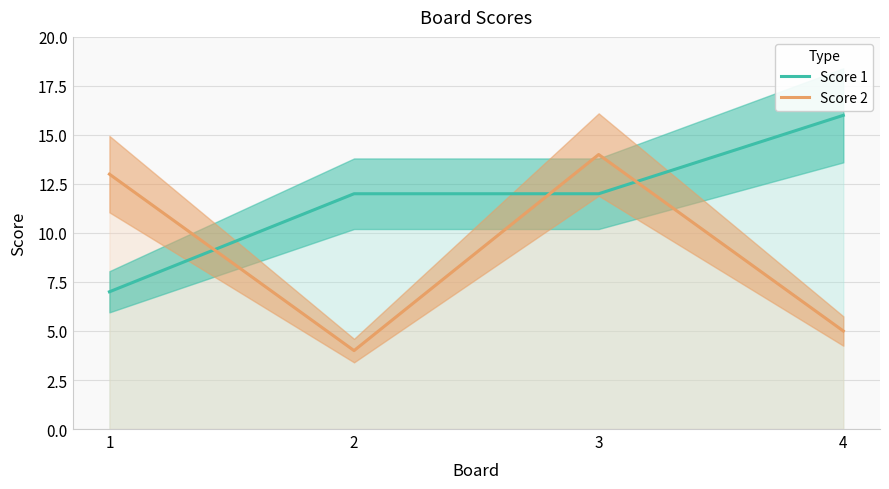

Is it true that Score 1 equals 12 at 3?

True